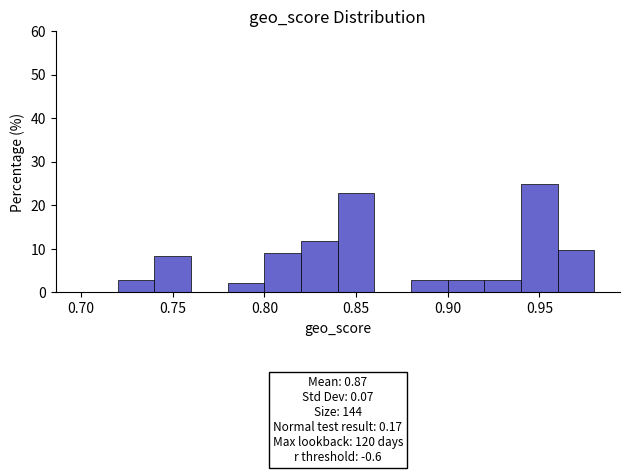

Which range on the x-axis has the tallest bar?

0.94 to 0.96